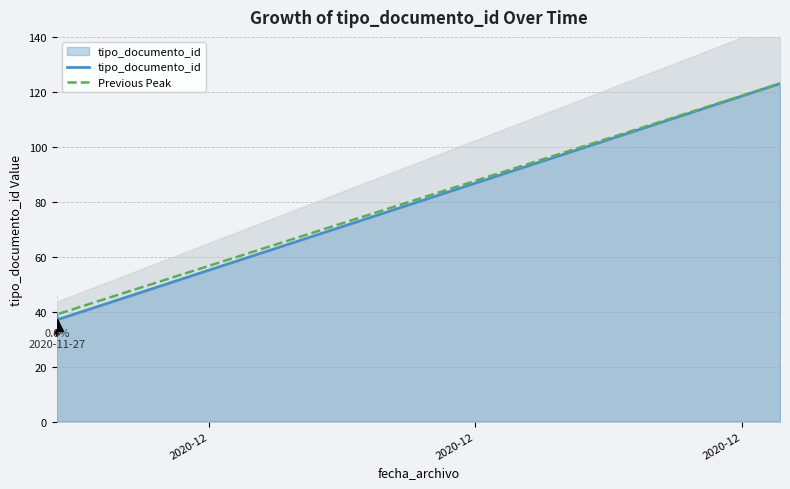

Which series has the largest total across all categories?

Previous Peak